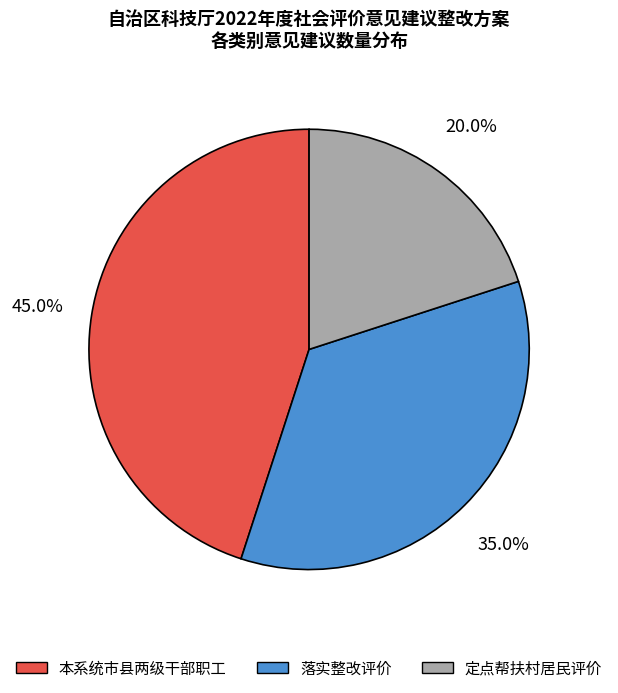

How many slices are in this pie chart?

3